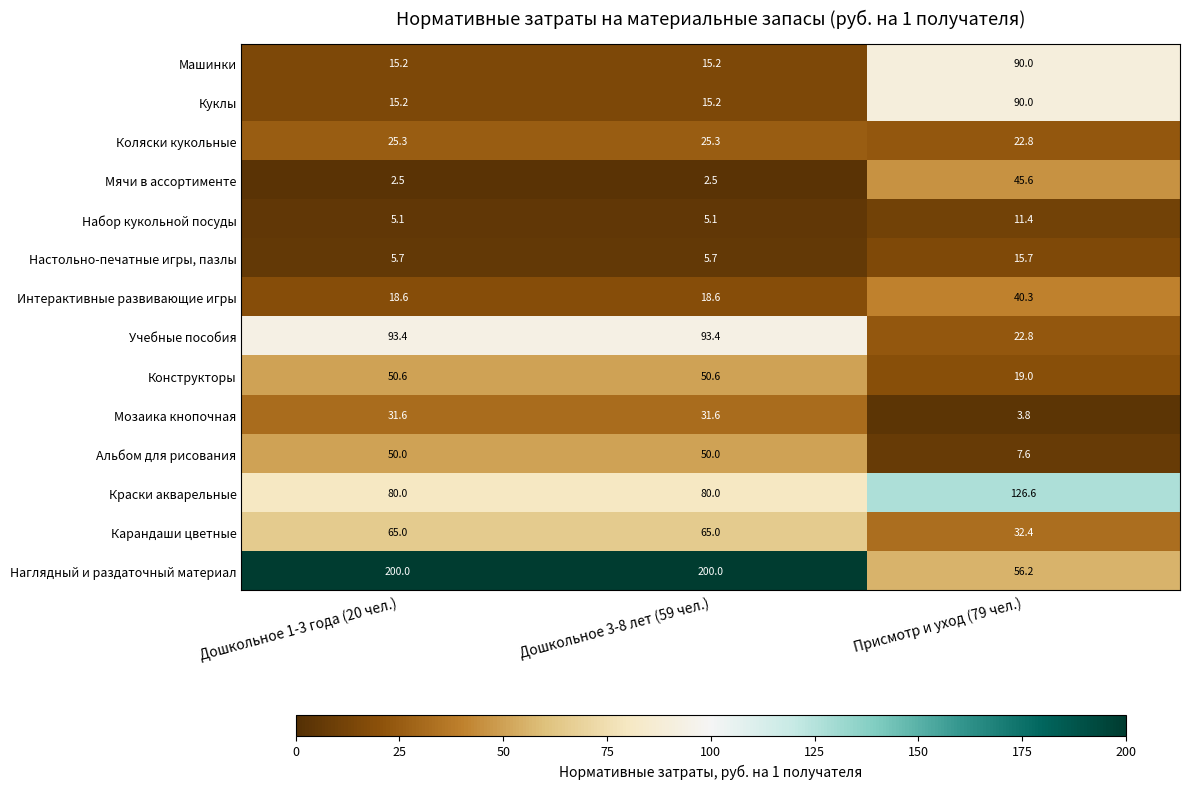

What is the smallest value displayed?

2.5